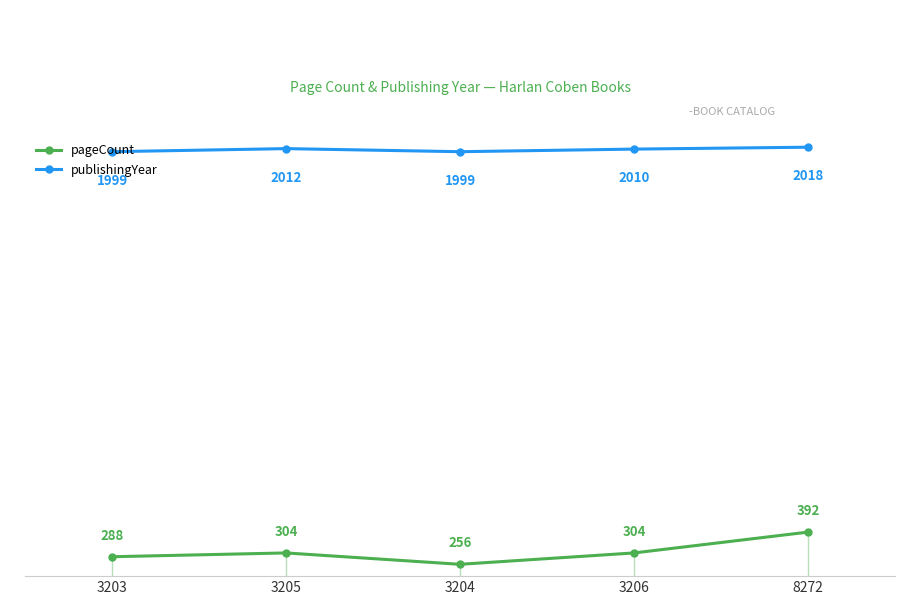

Reading left to right, extract all data points from this chart.

pageCount: 288	304	256	304	392
publishingYear: 1999	2012	1999	2010	2018